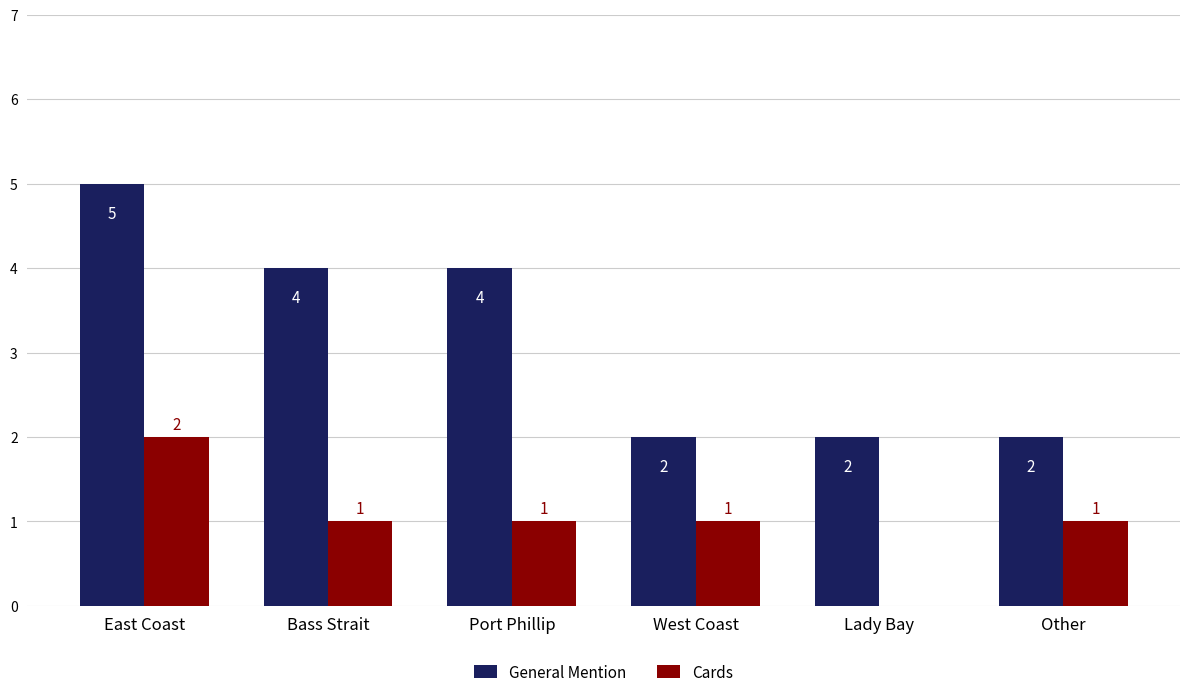

Which series changed the most between Lady Bay and Other?

Cards